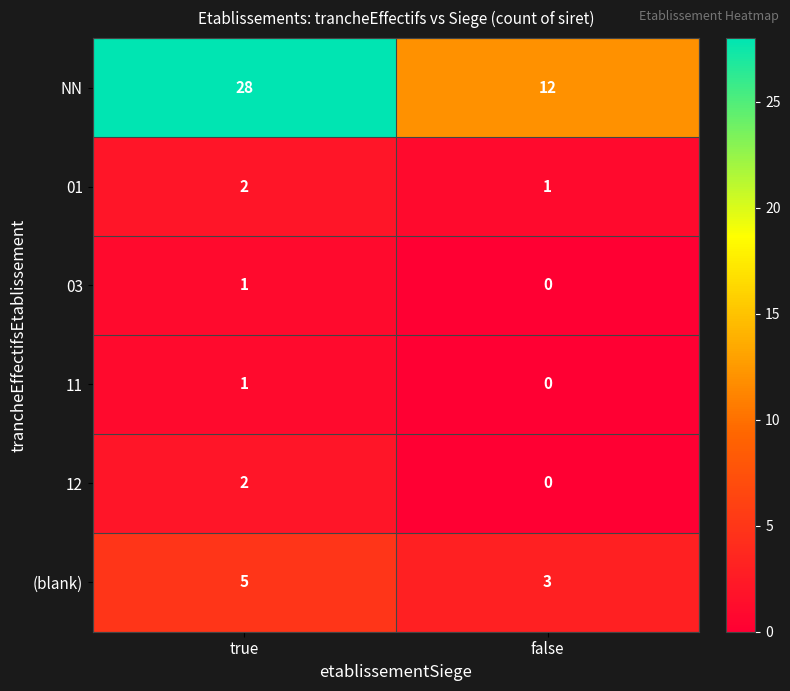

Which series changed the most between true and false?

NN